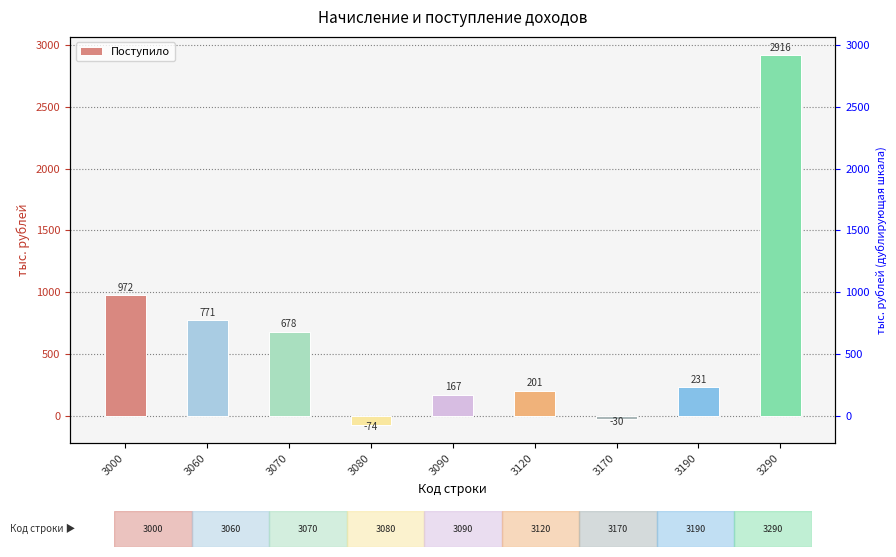

True or false: the data shows 216 at 3070.

False